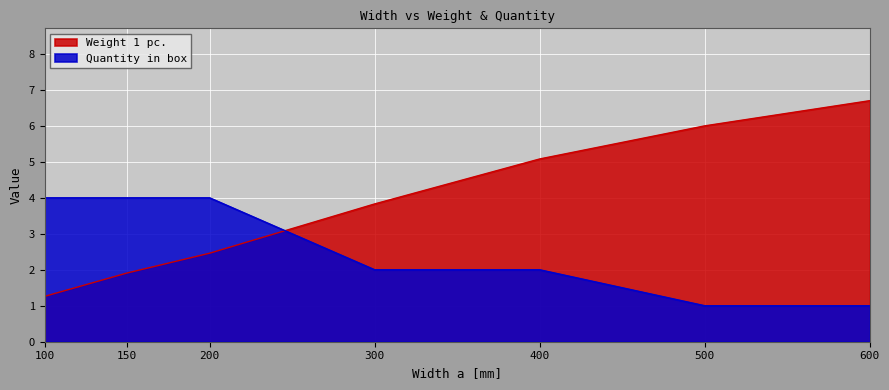

Rank the series at 500 from lowest to highest value.

Quantity in box, Weight 1 pc.